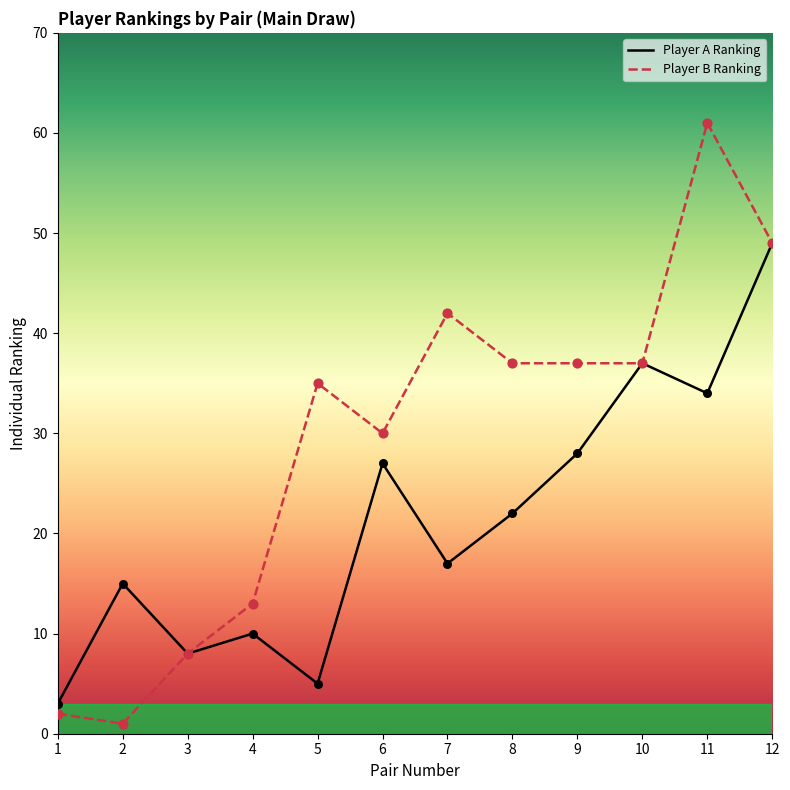

At which category is the sum across all series the highest?

12